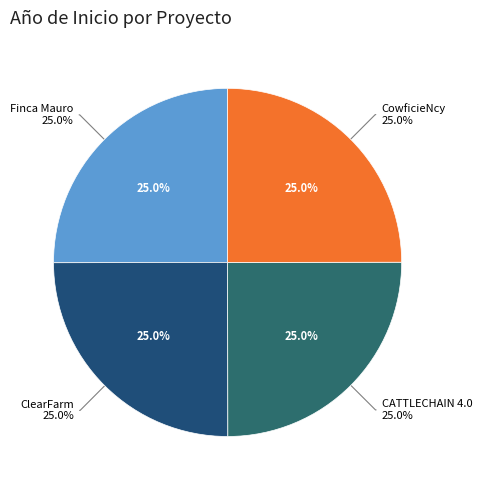

Which category has the smallest portion of the pie?

Proyecto H2020 CowficieNcy